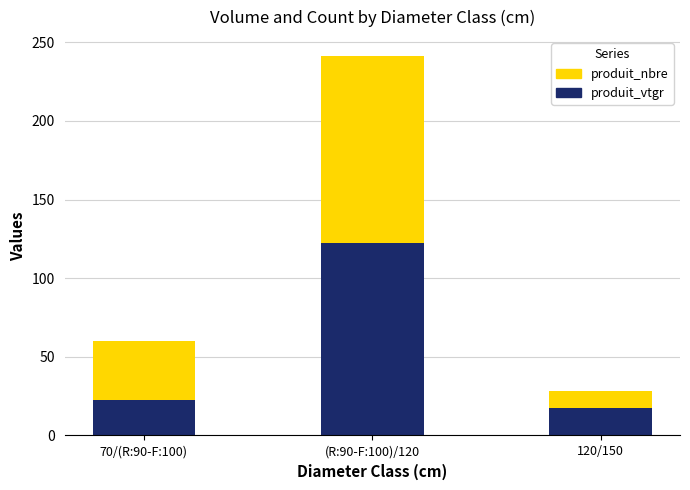

Where is produit_vtgr nearest to the value 69?

70/(R:90-F:100)